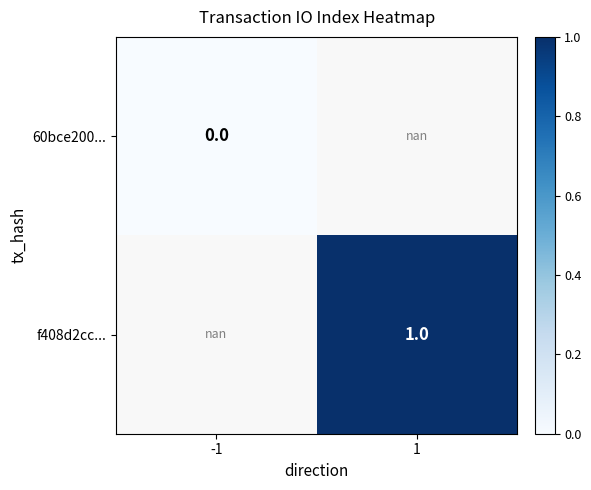

At how many categories does at least one series exceed 0?

1